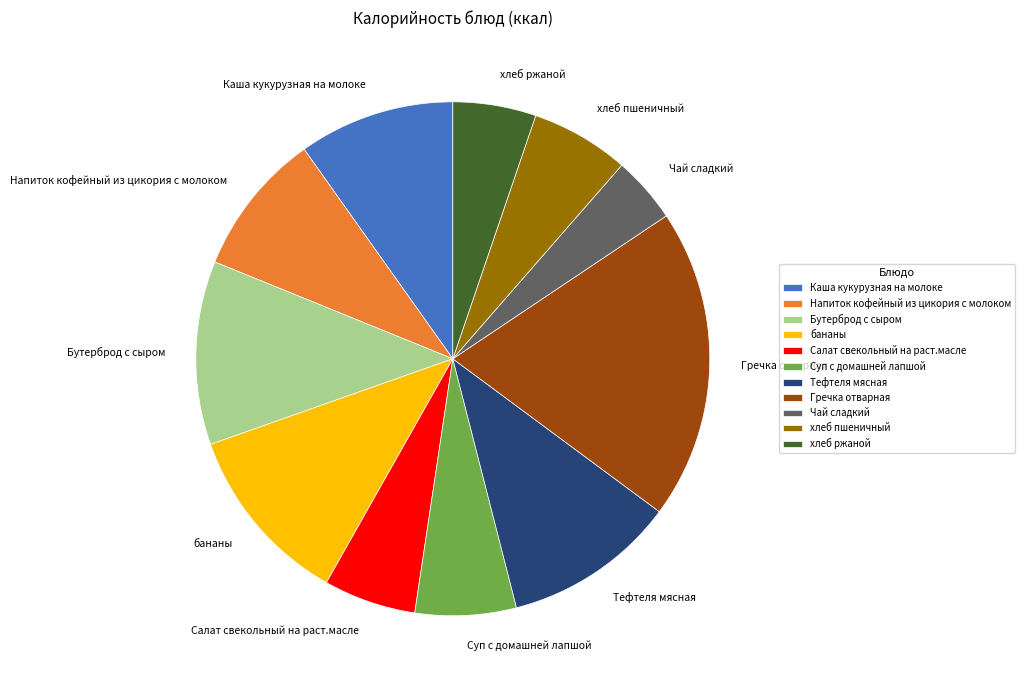

Does бананы represent more than half of the total?

No